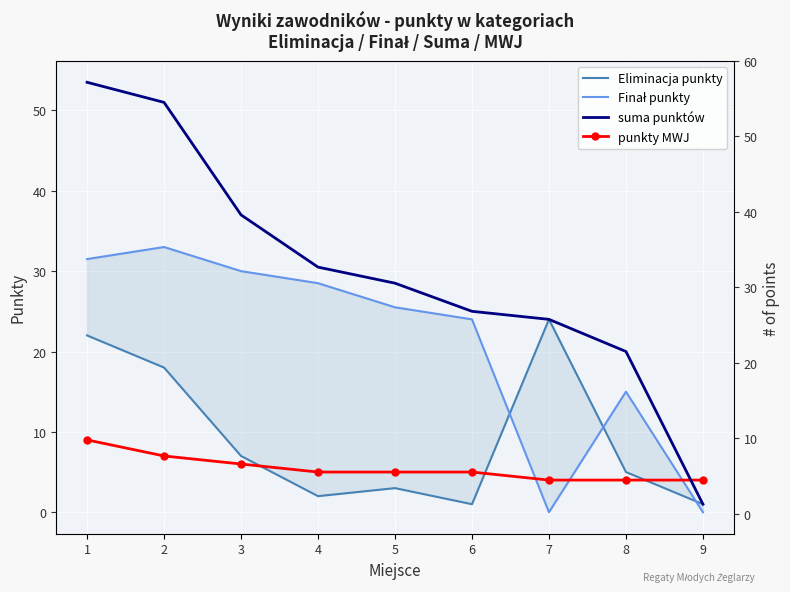

What is the average value of the suma punktów series?

30.1